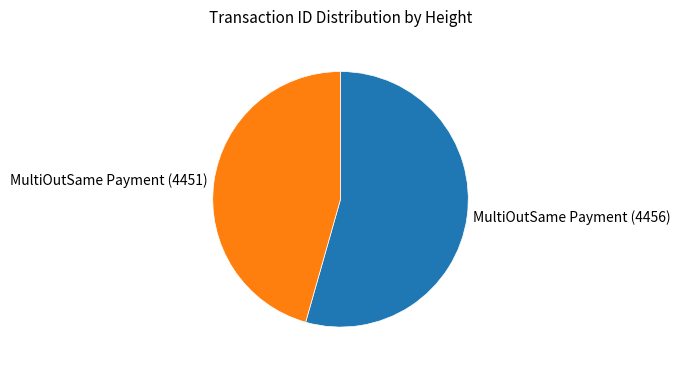

Does MultiOutSame Payment (4451) account for over 50% of the chart?

No